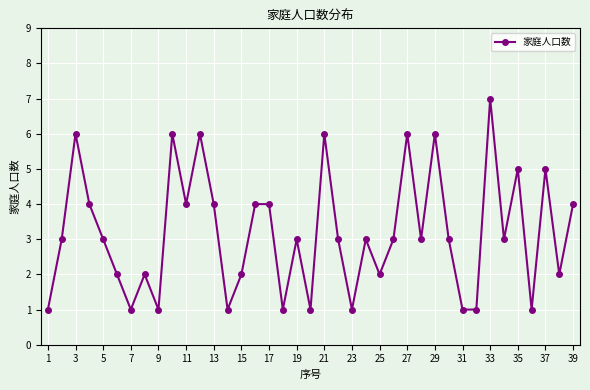

What is the difference between the maximum and minimum values?

6